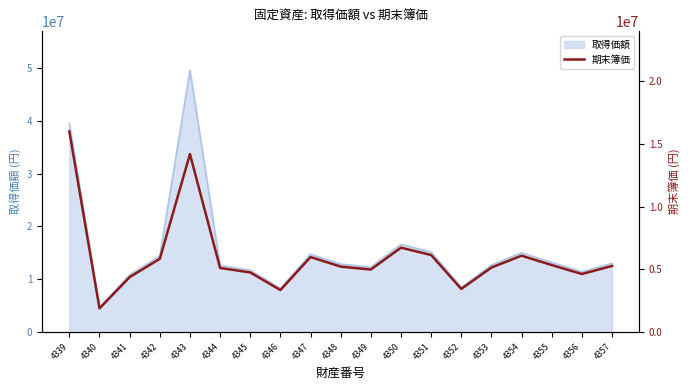

The value of 取得価額 at 4343 is 81368616. True or false?

False